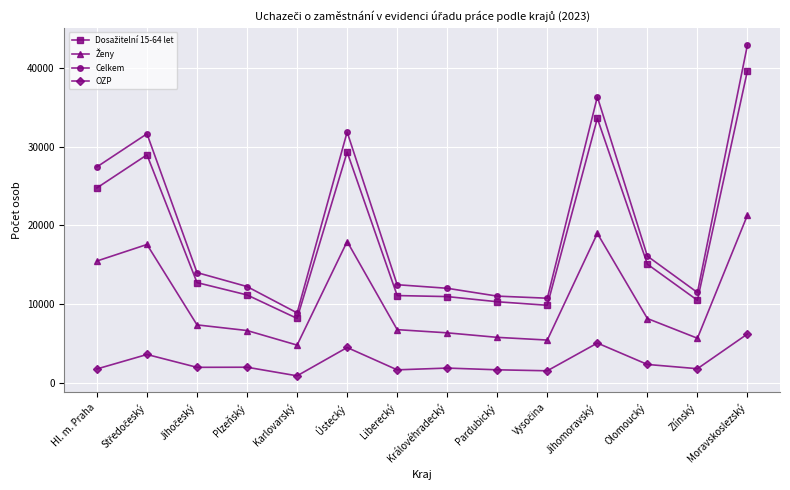

At which category is the sum across all series the highest?

Moravskoslezský